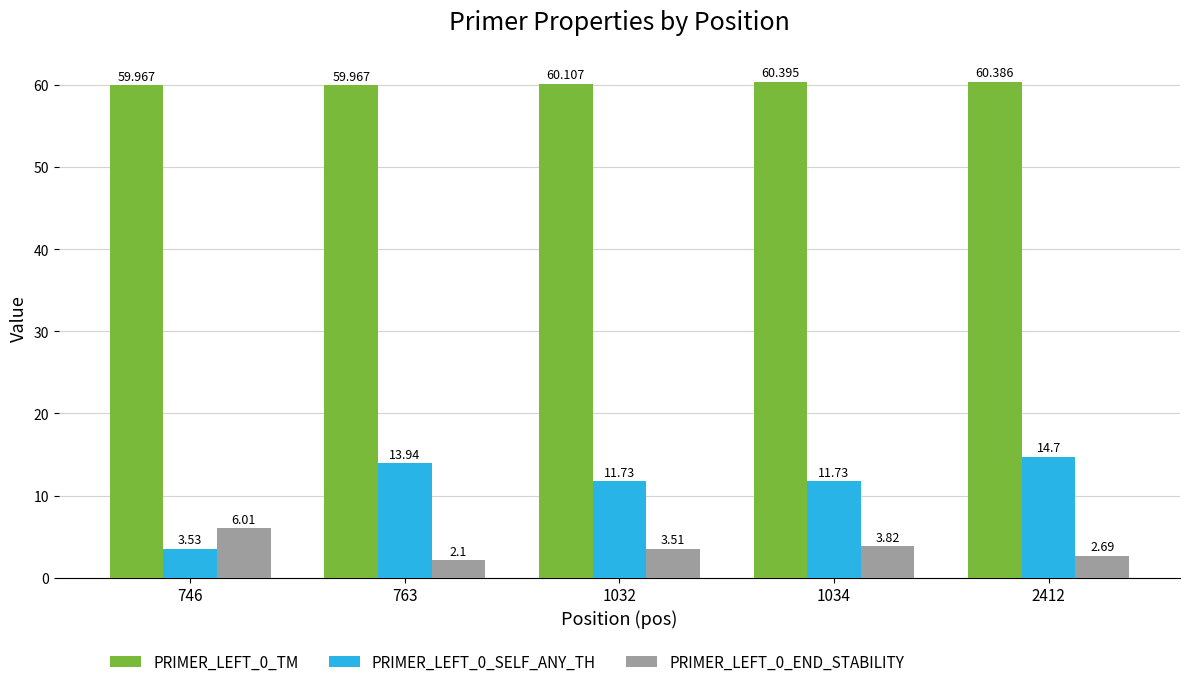

At which category is the sum across all series the highest?

2412